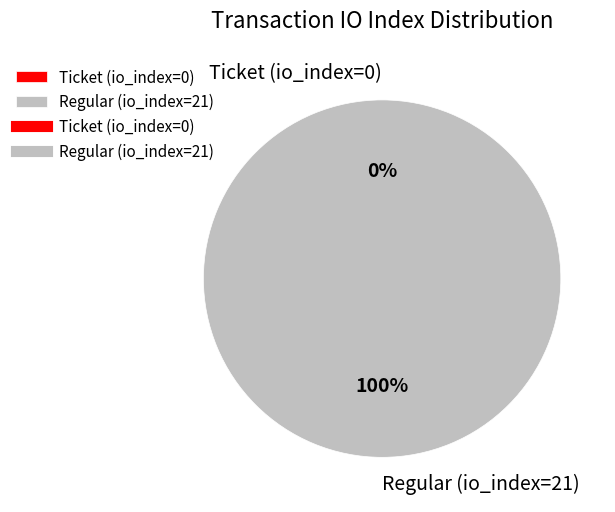

What is the majority slice?

Regular (io_index=21)